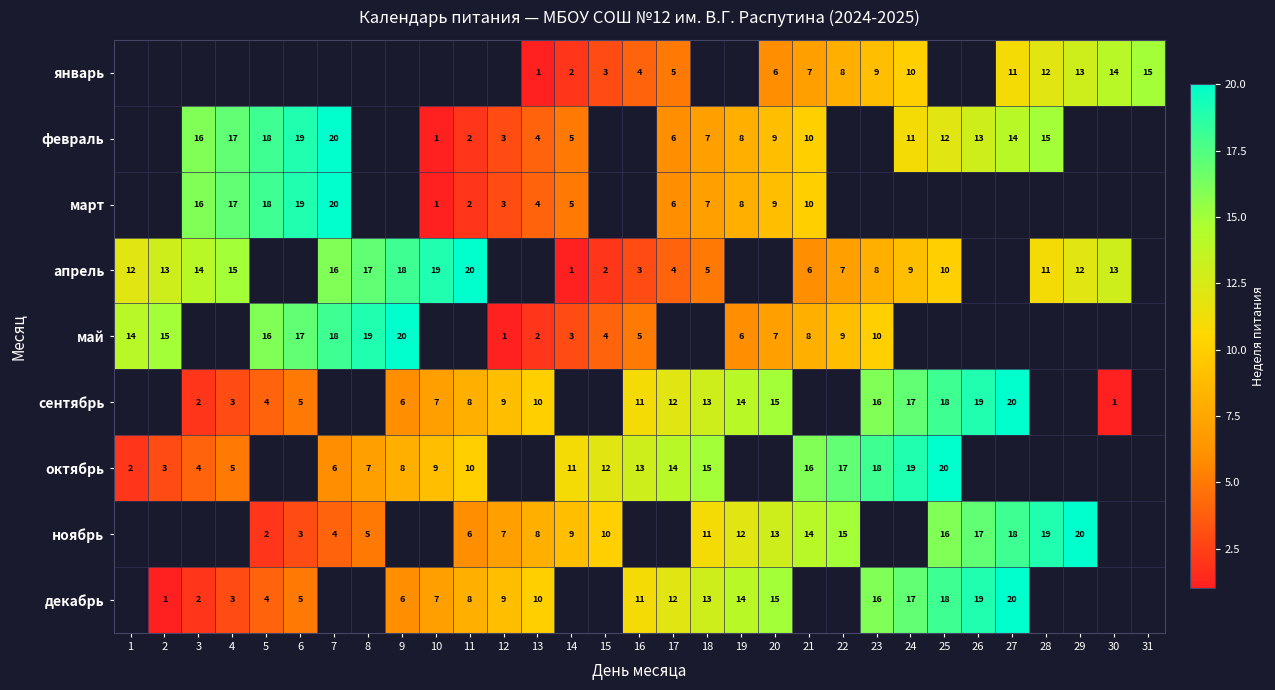

Is it true that февраль equals 5 at 14?

True